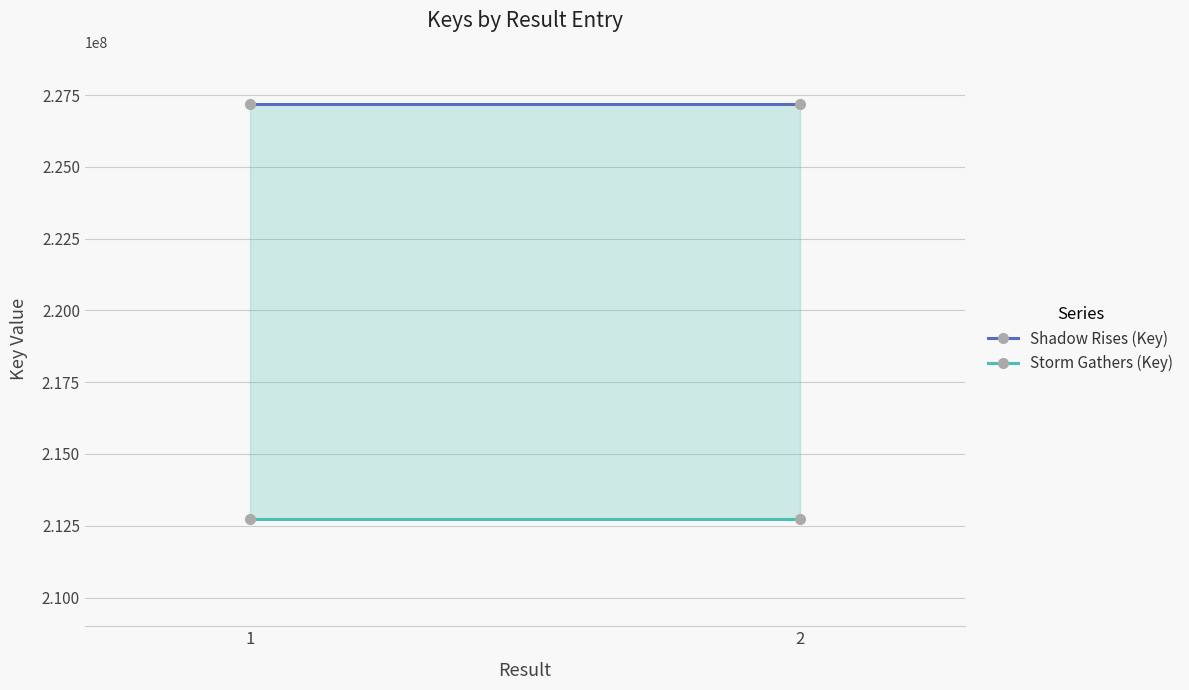

At how many categories does at least one series exceed 223211246?

2